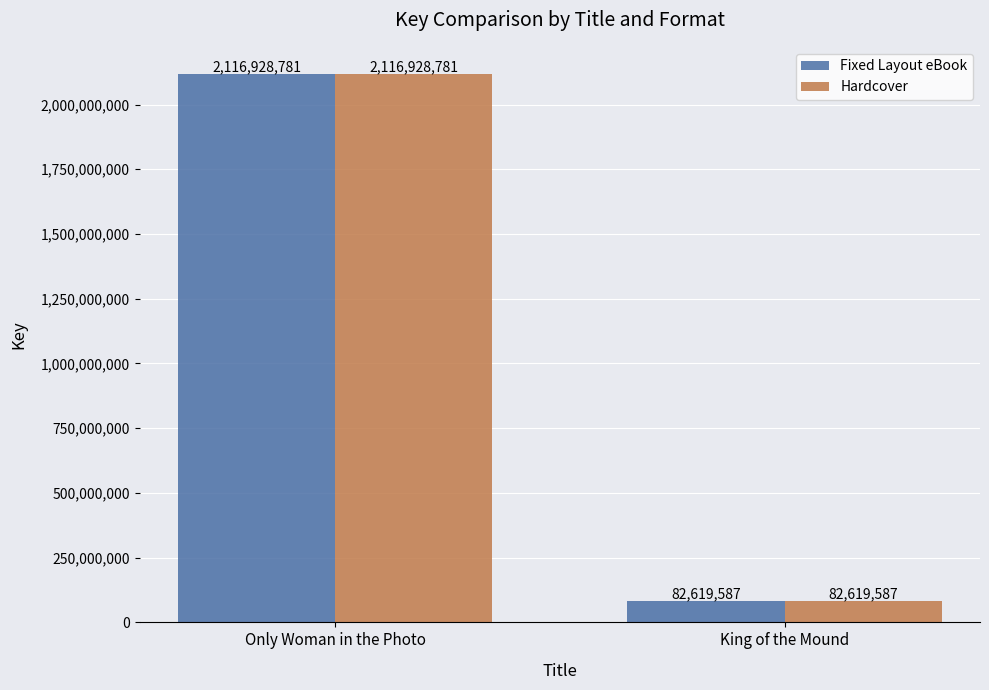

How many bars are there in each group?

2